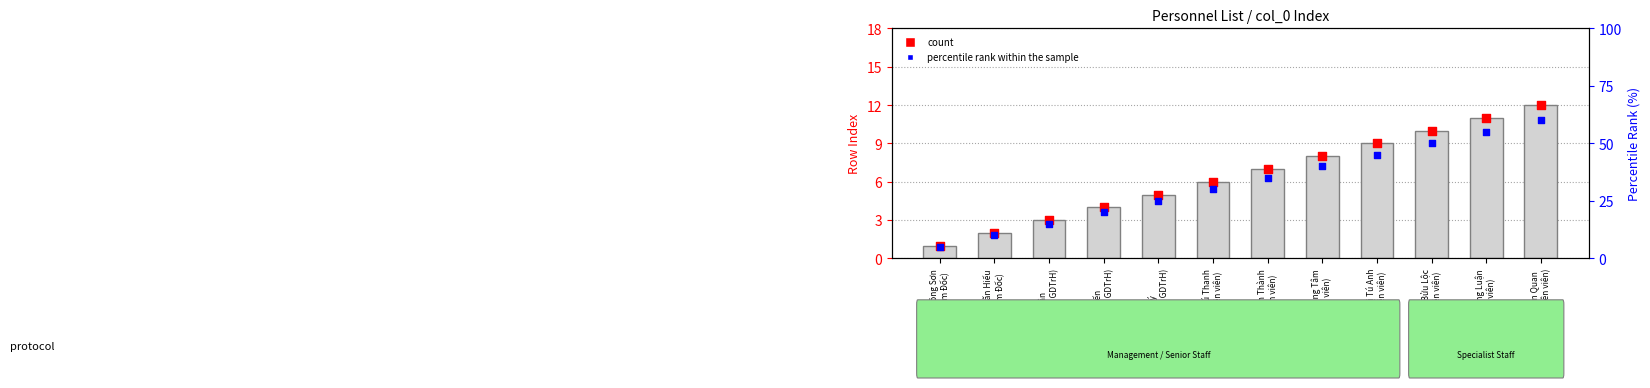

Which series has the widest spread of Y values?

percentile rank within the sample